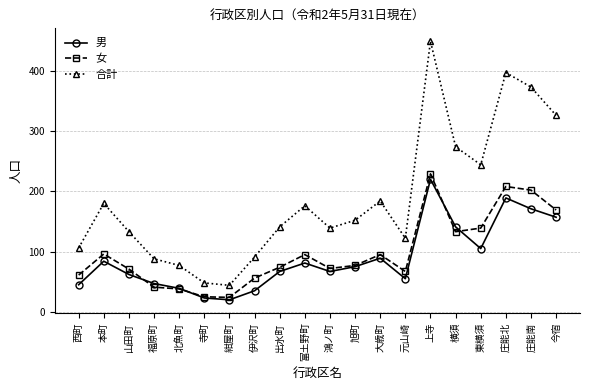

Which series changed the most between 山田町 and 元山崎?

合計